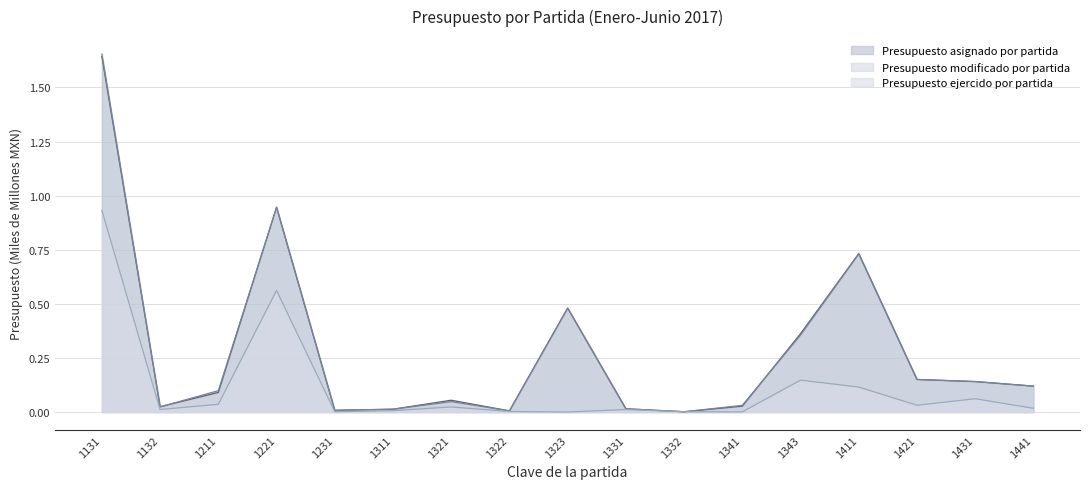

The Presupuesto asignado por partida series shows 0.1 at 1431. True or false?

True